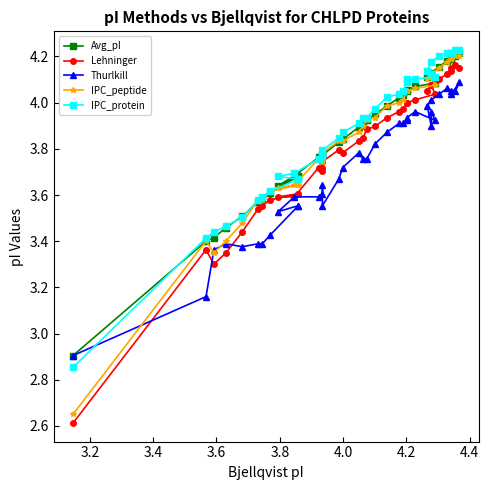

What are all the series names shown in the legend?

Avg_pI, Lehninger, Thurlkill, IPC_peptide, IPC_protein